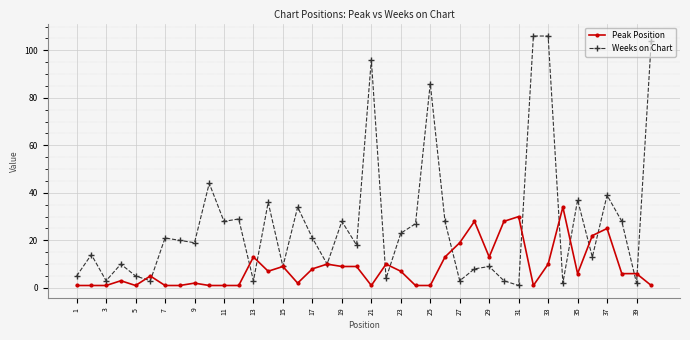

How many data points does each series have?

40